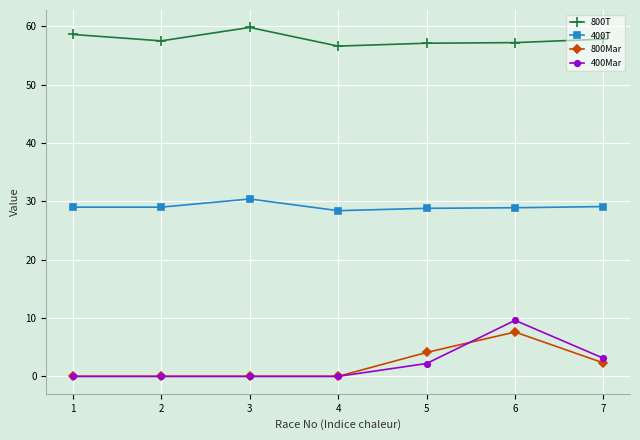

True or false: 800T has more than 2 interior local peaks.

False